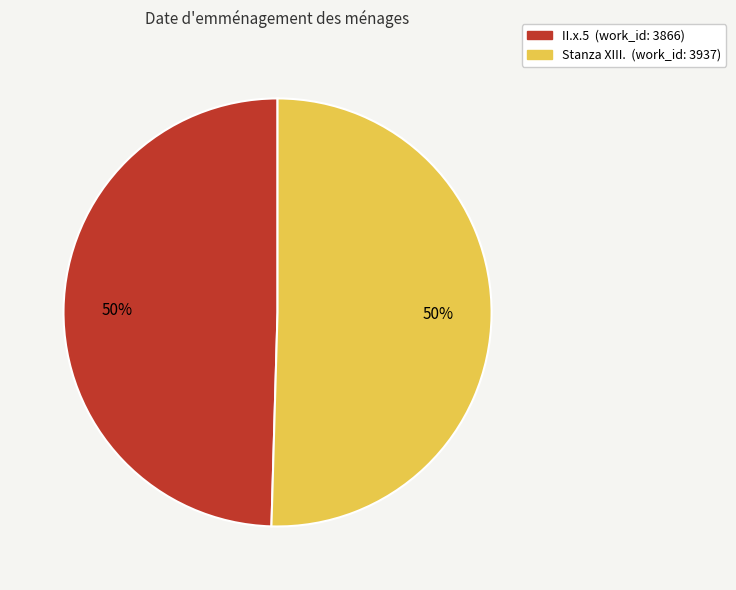

Count the number of slices in the pie.

2